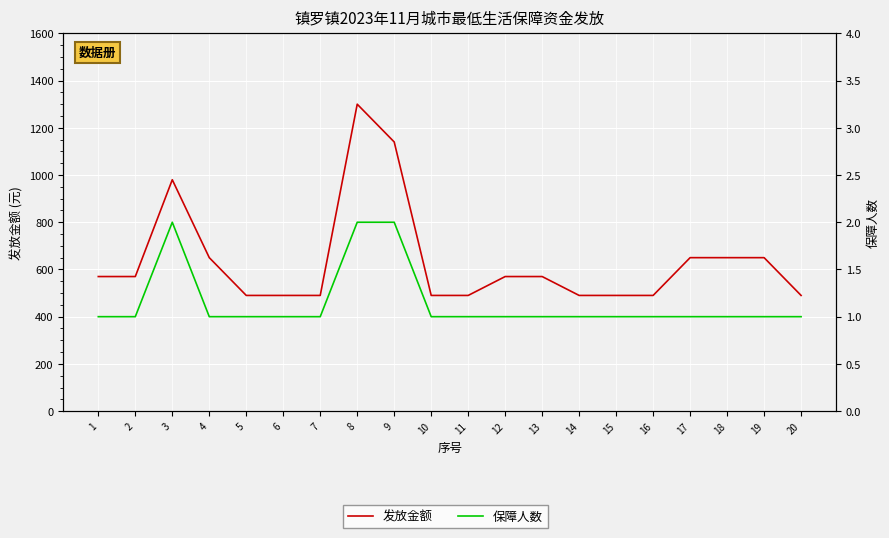

Reading left to right, extract all data points from this chart.

发放金额: 1=570	2=570	3=980	4=650	5=490	6=490	7=490	8=1300	9=1140	10=490	11=490	12=570	13=570	14=490	15=490	16=490	17=650	18=650	19=650	20=490
保障人数: 1=1	2=1	3=2	4=1	5=1	6=1	7=1	8=2	9=2	10=1	11=1	12=1	13=1	14=1	15=1	16=1	17=1	18=1	19=1	20=1